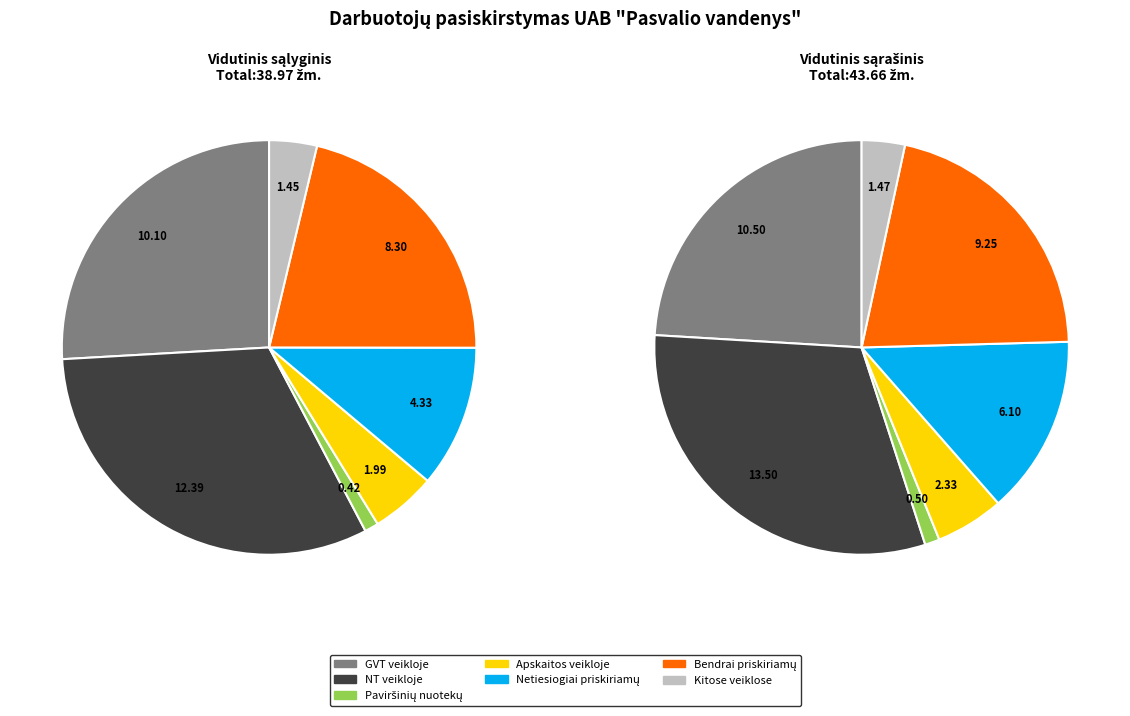

To the nearest percent, what is the average slice percentage?

14%